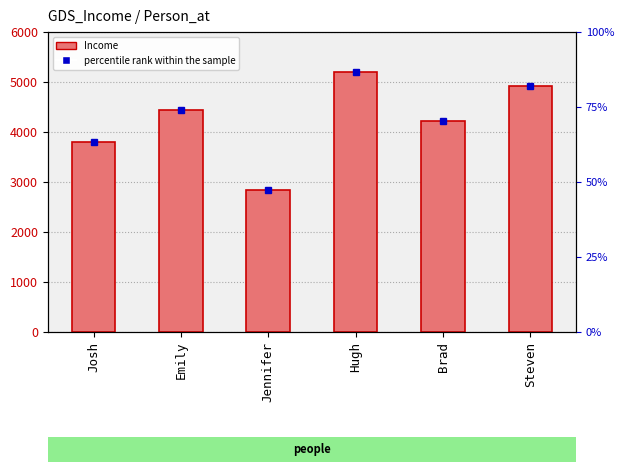

List the labels in order of value, largest first.

Hugh, Steven, Emily, Brad, Josh, Jennifer